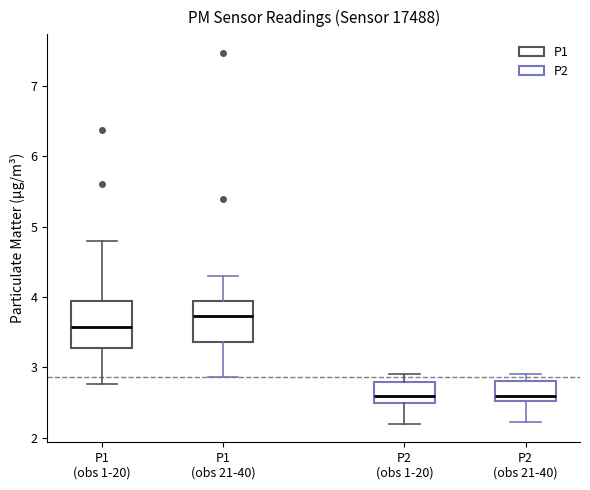

Where does the lower whisker of the box for P2 (obs 1-20) end on the y-axis? The values are not printed on the chart, so give them approximately, as read against the axis.

2.2